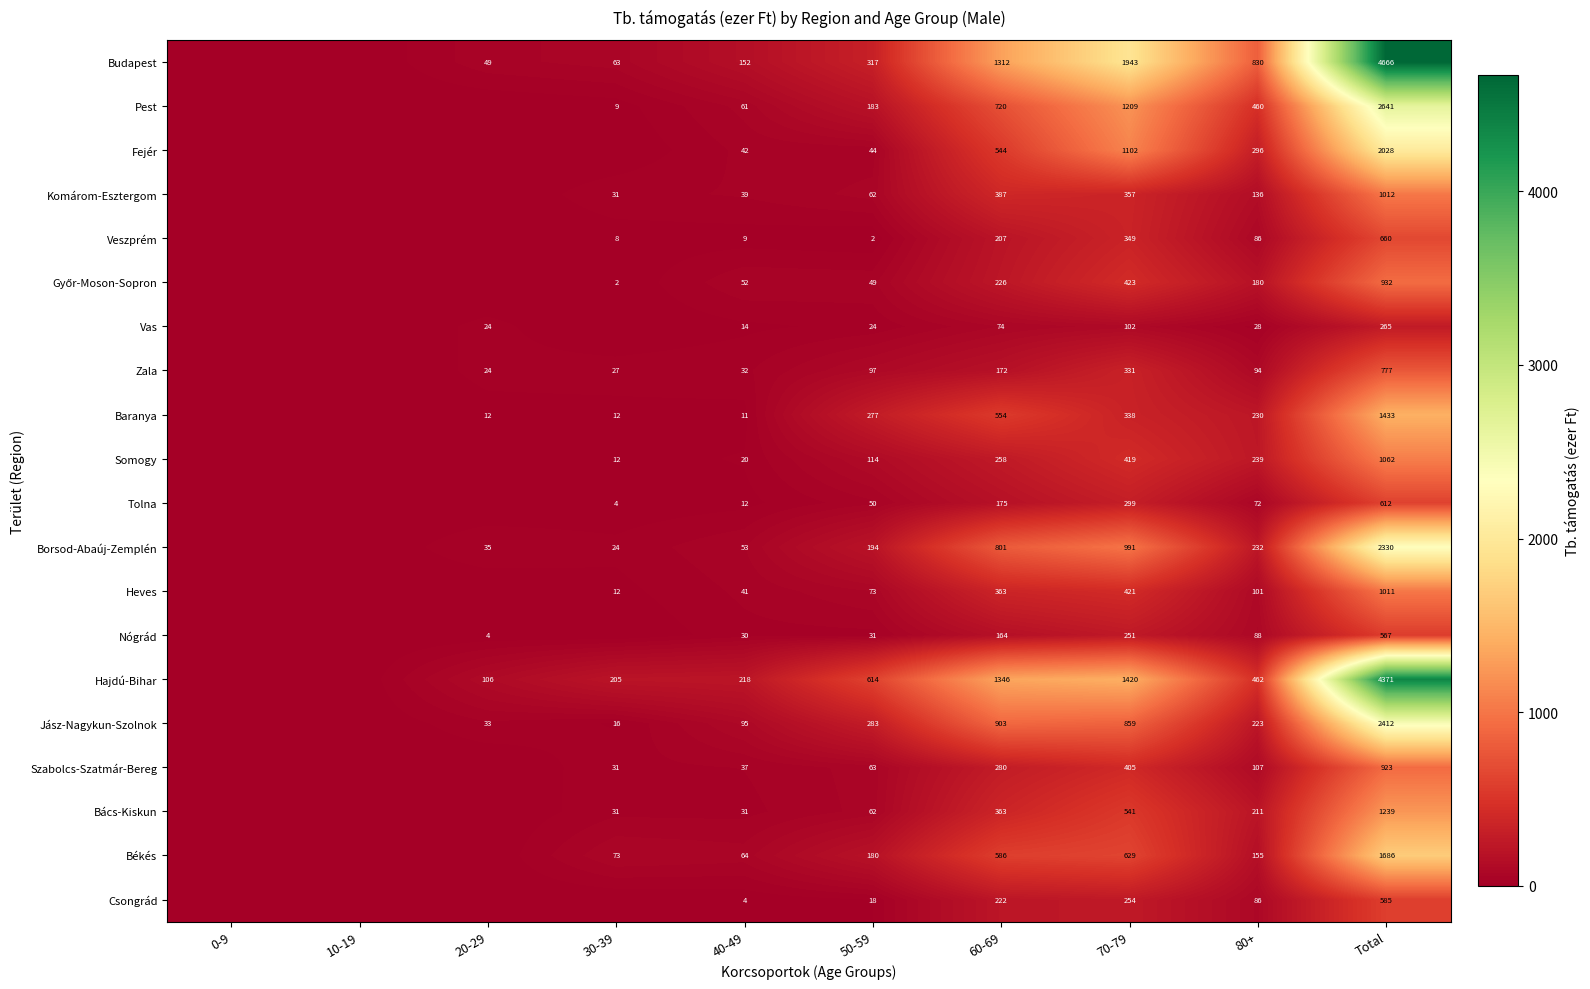

What is the sum of the Csongrád values at 40-49 and Total?

589